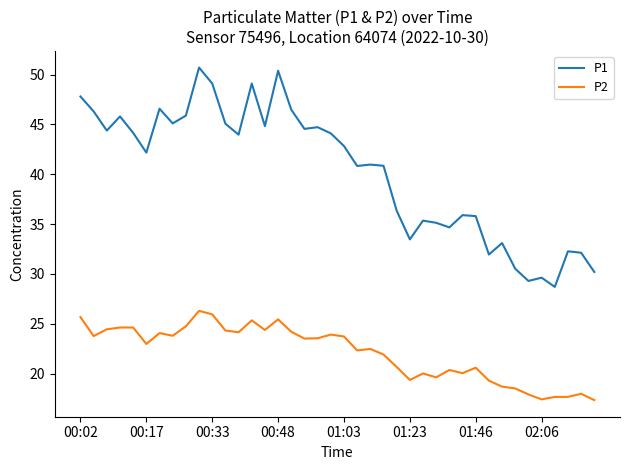

Which series has the widest spread of values?

P1